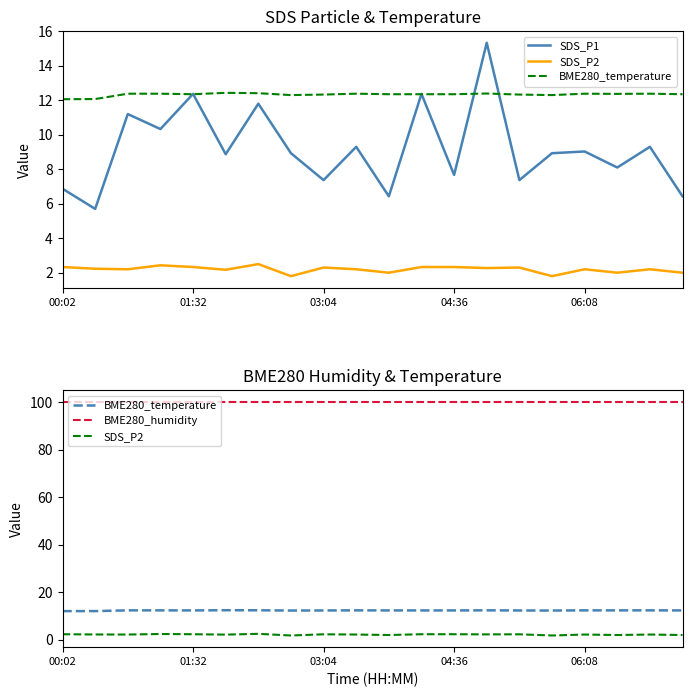

Which label corresponds to the largest value in the chart?

00:02